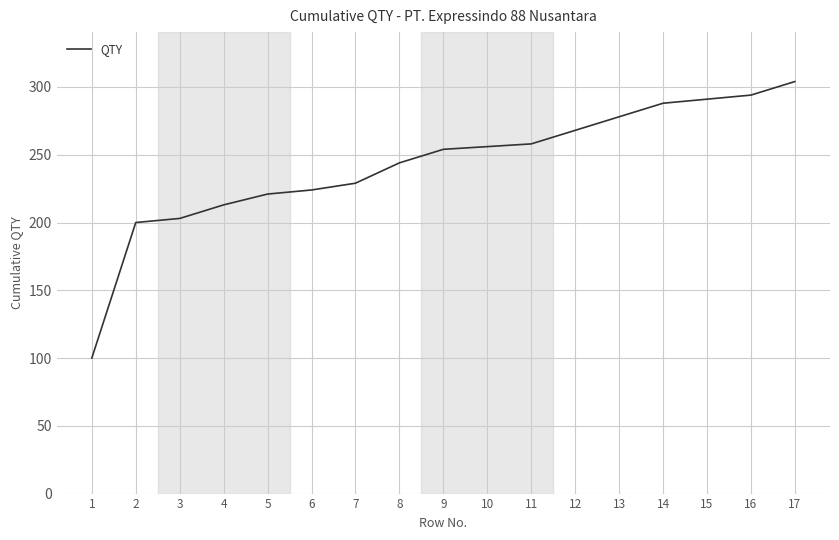

Which category has the highest value across all series?

17